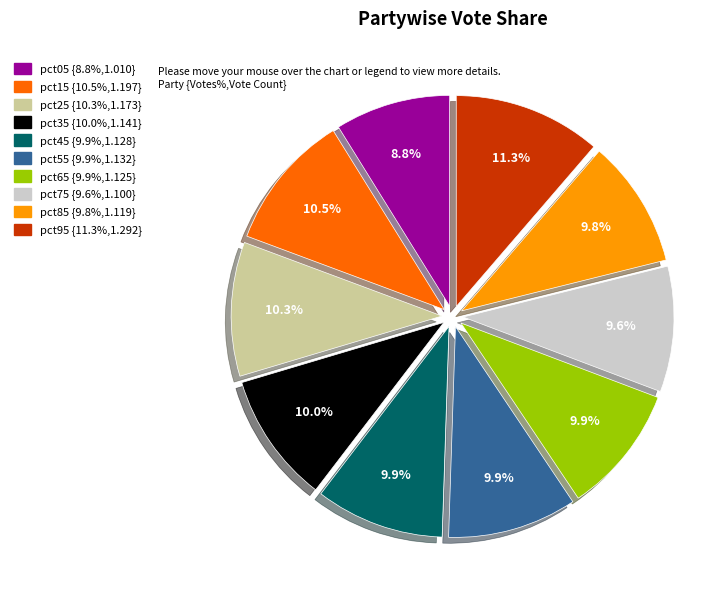

Which category has the smallest portion of the pie?

pct05